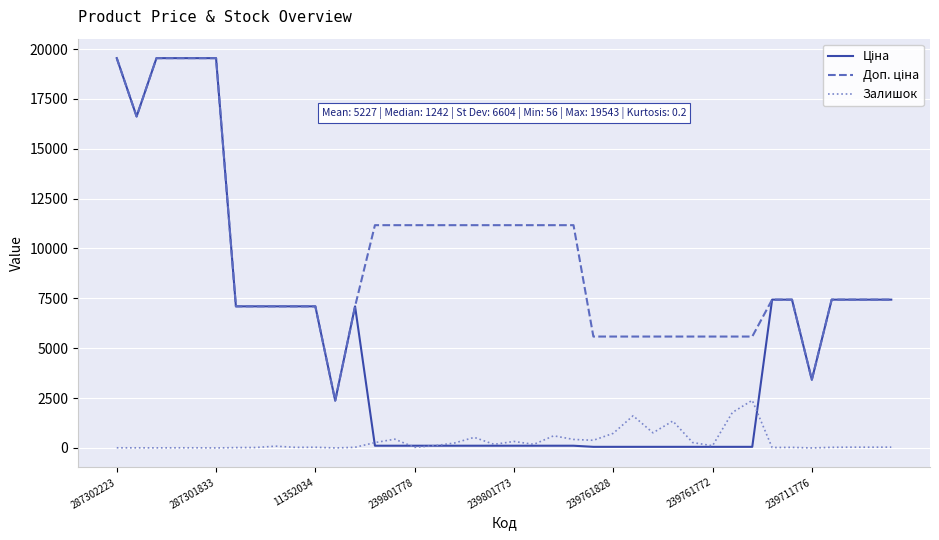

What is the maximum value shown in the chart?

19542.7